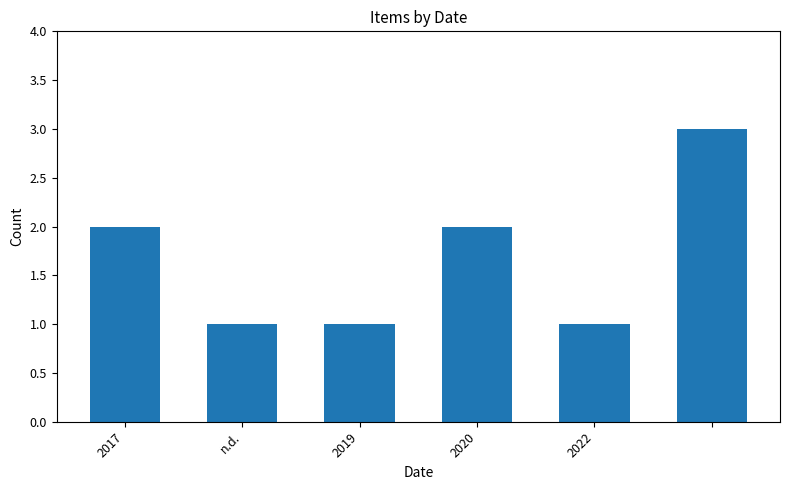

What is the maximum value shown in the chart?

3